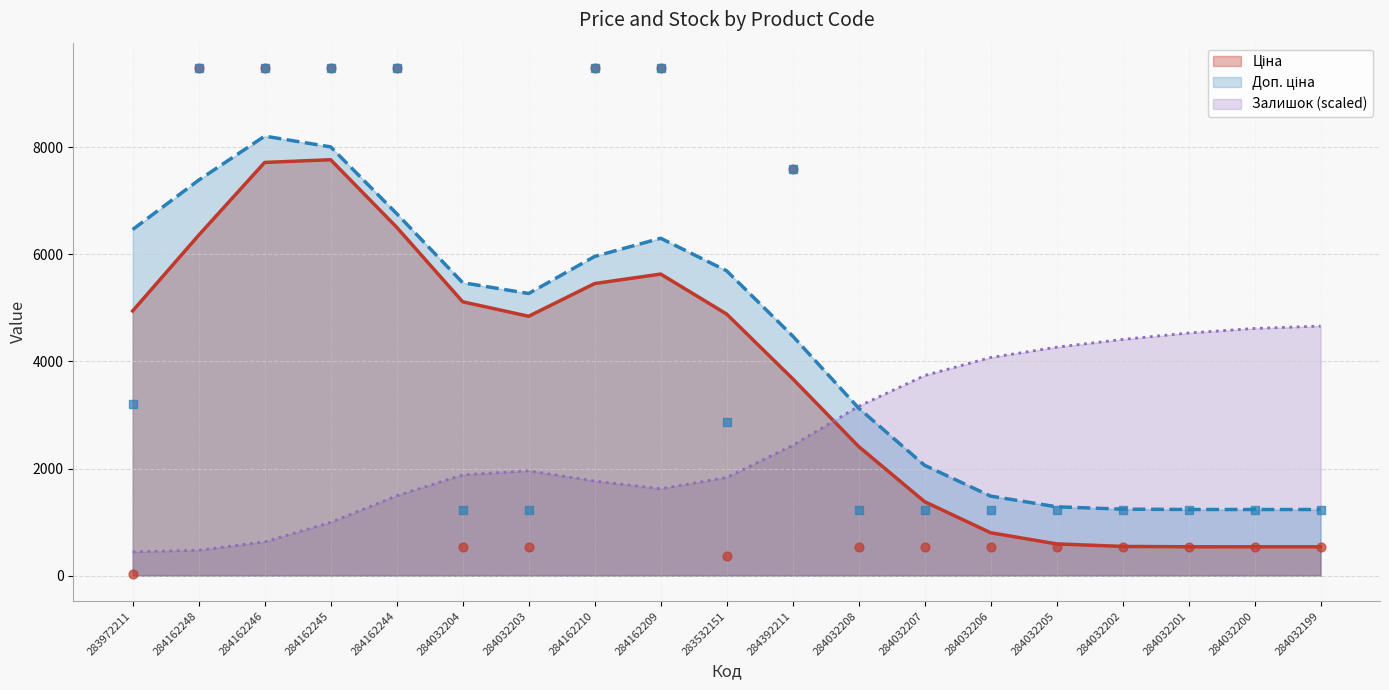

Is the value of Ціна at 283972211 greater than the value of Доп. ціна at 283972211?

No